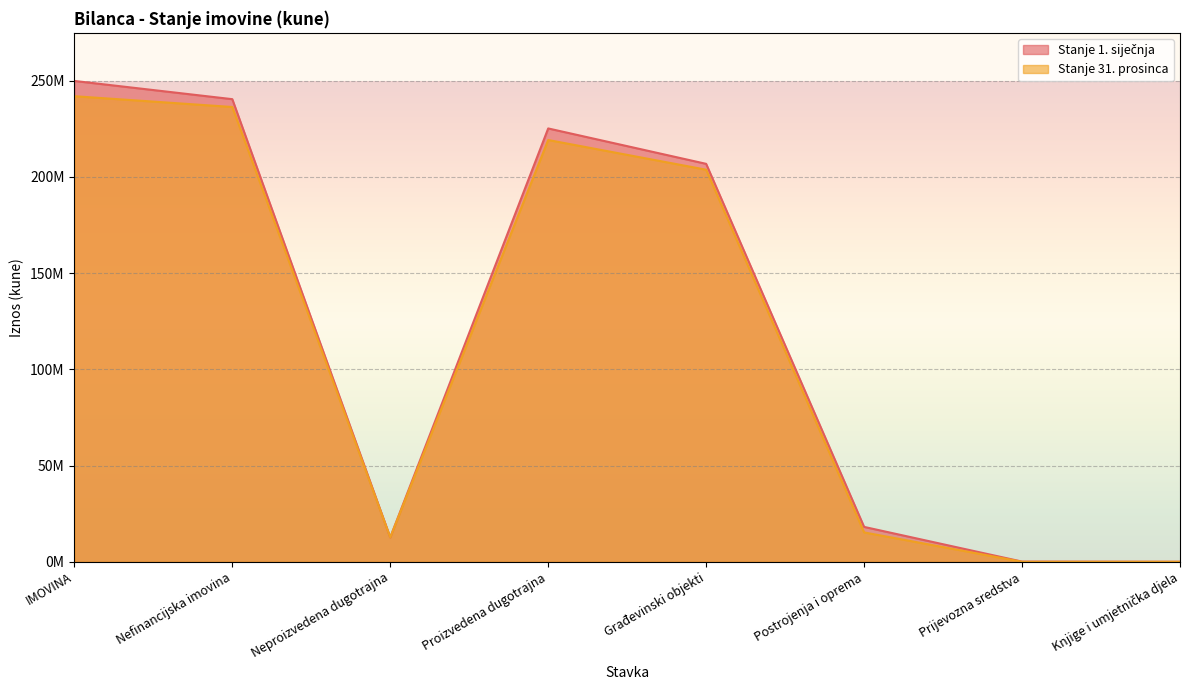

At how many categories does at least one series exceed 36733714?

4